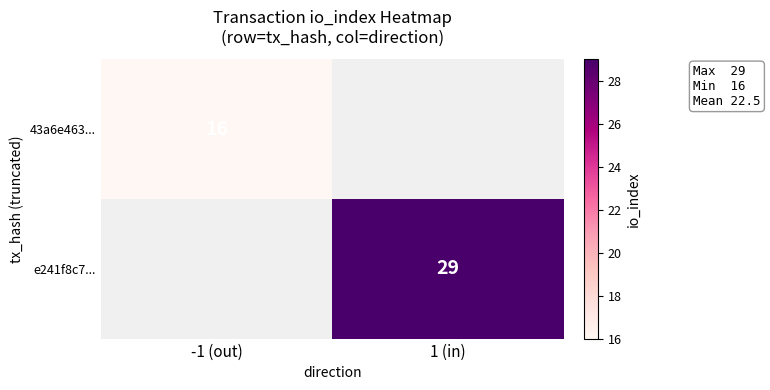

The value of 43a6e463... at -1 (out) is 28. True or false?

False